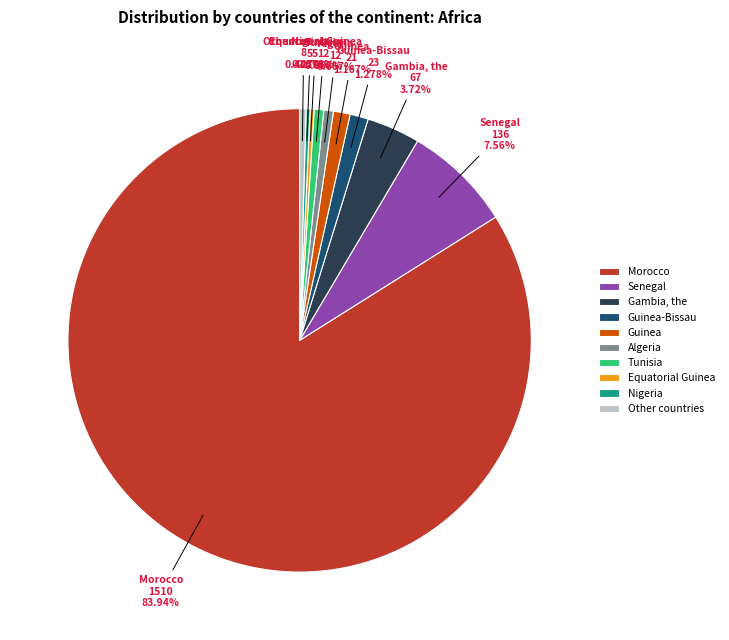

Is there any slice that represents more than half of the pie?

Yes